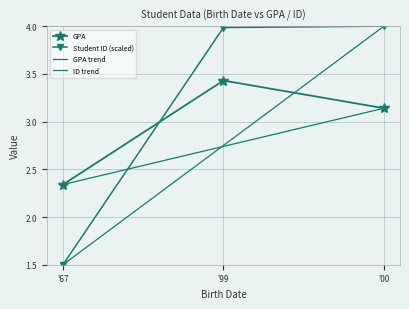

Is it true that Student ID (scaled) equals 4.0 at '99?

True